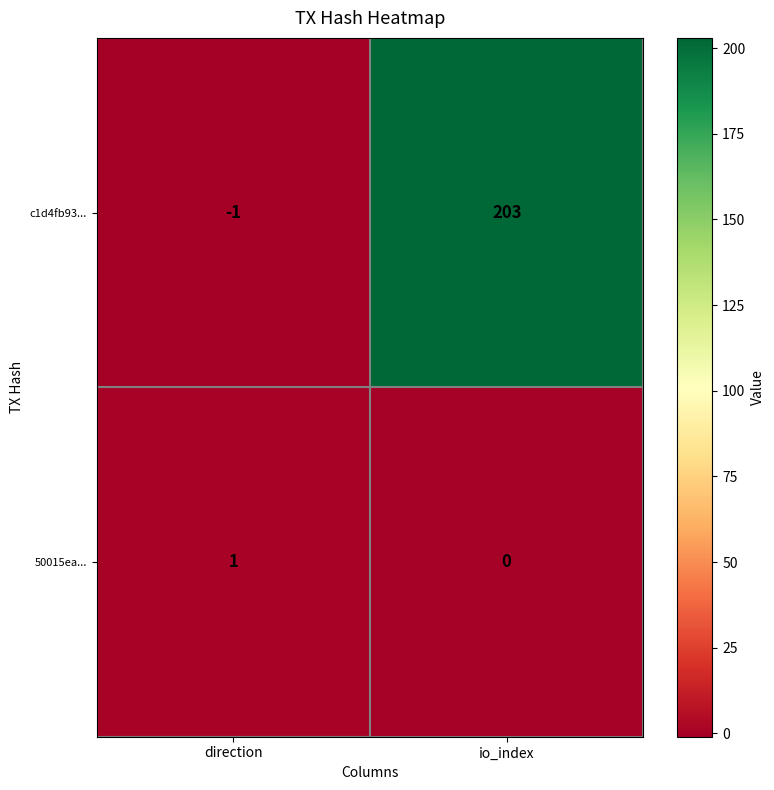

Reading left to right, list all the values displayed in this chart.

c1d4fb93...: direction=-1	io_index=203
50015ea...: direction=1	io_index=0